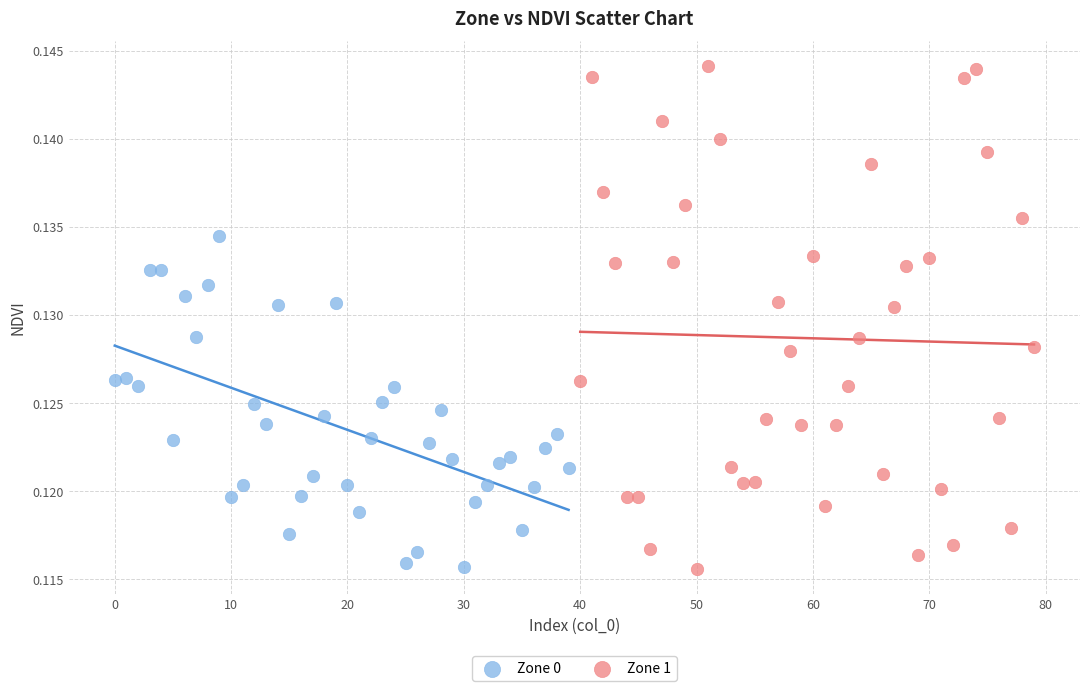

Which series reaches the maximum Y coordinate?

Zone 1